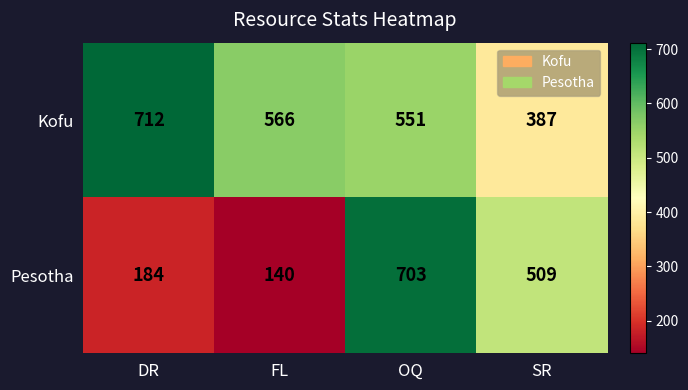

Is the value of Kofu at DR greater than the value of Pesotha at DR?

Yes